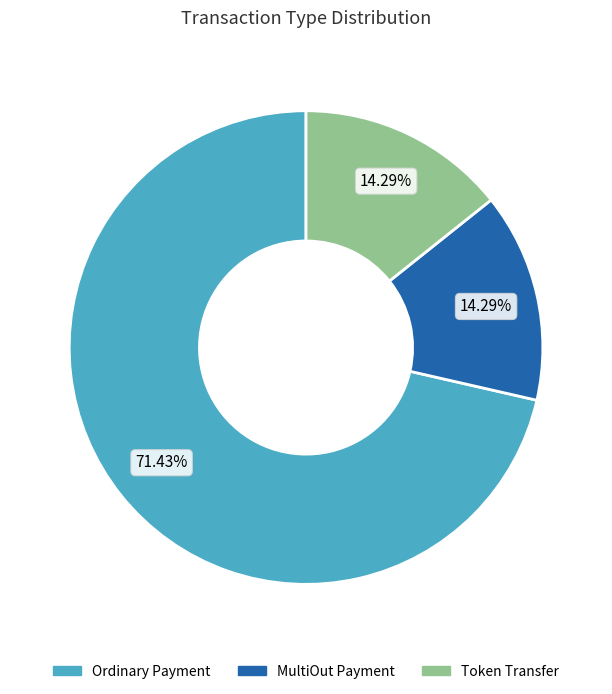

Which slice is the largest?

Ordinary Payment